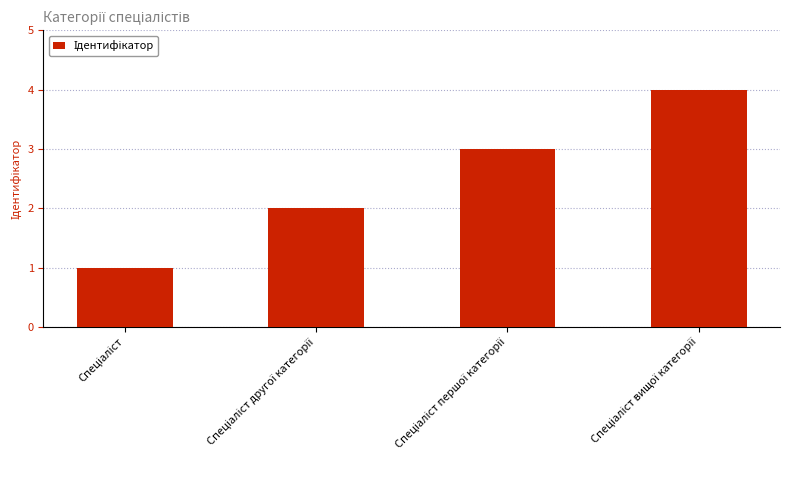

What is the maximum value shown in the chart?

4